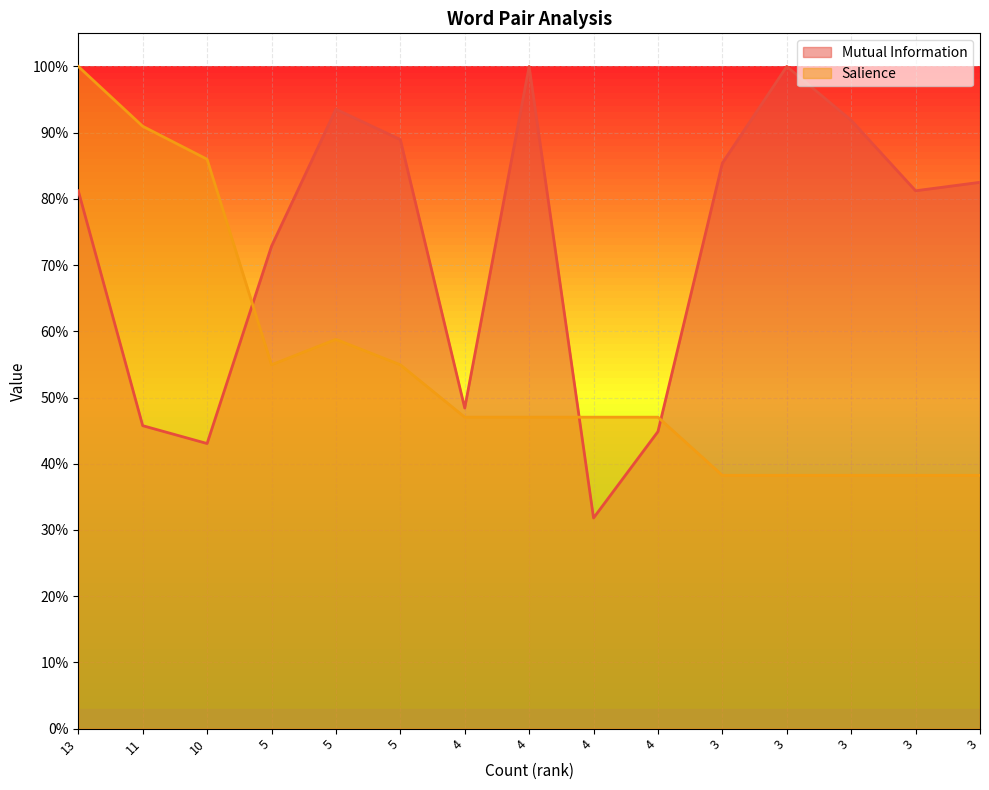

At how many categories does at least one series exceed 0?

15